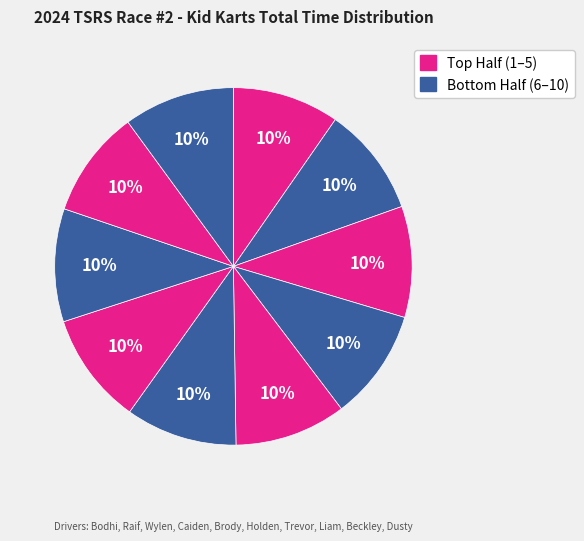

Count the number of slices in the pie.

10